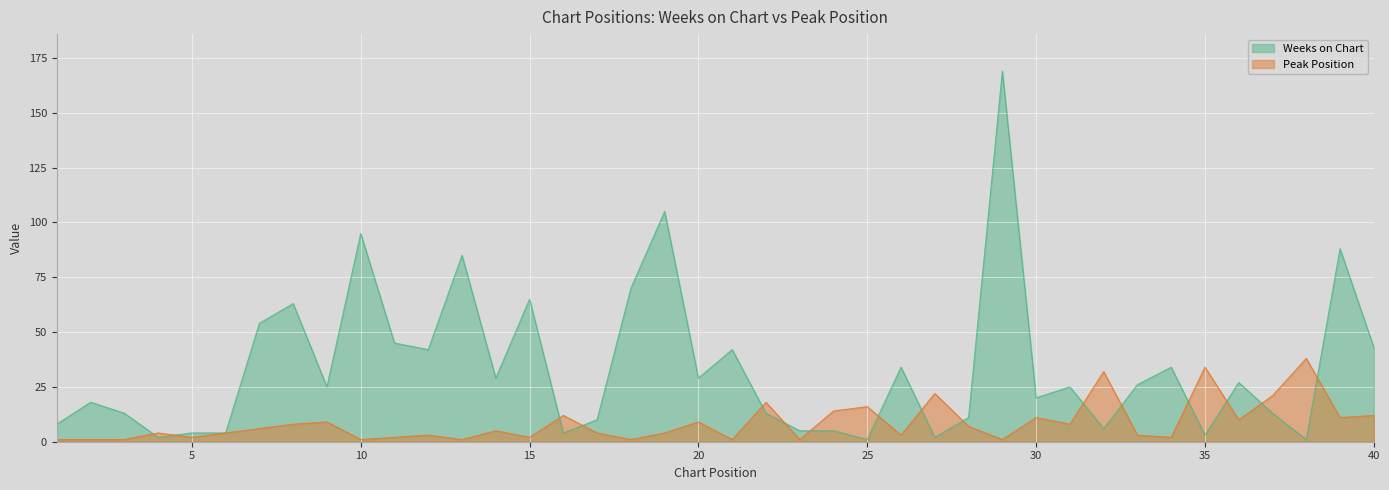

What is the value of the Peak Position point at the 36th from the left?

10